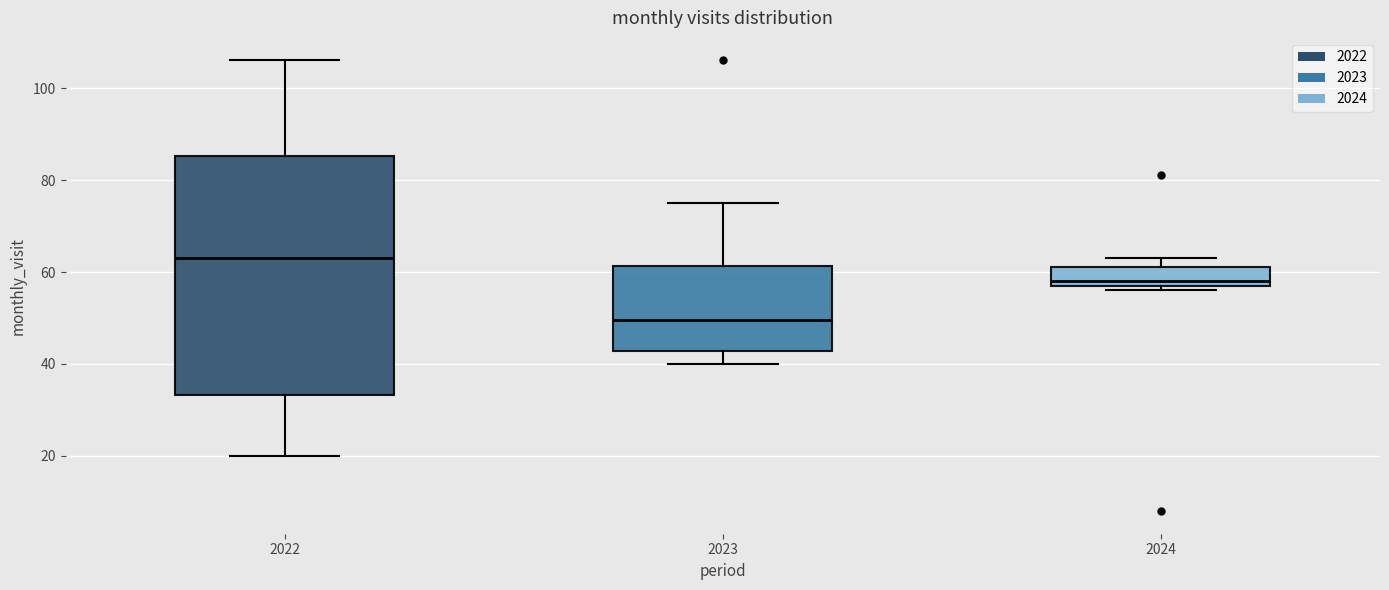

Which box is the tallest, from its lower edge to its upper edge?

2022